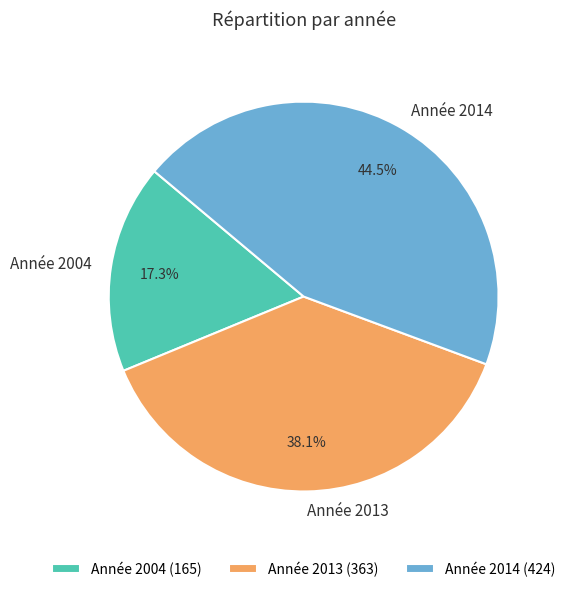

Does Année 2004 account for over 50% of the chart?

No